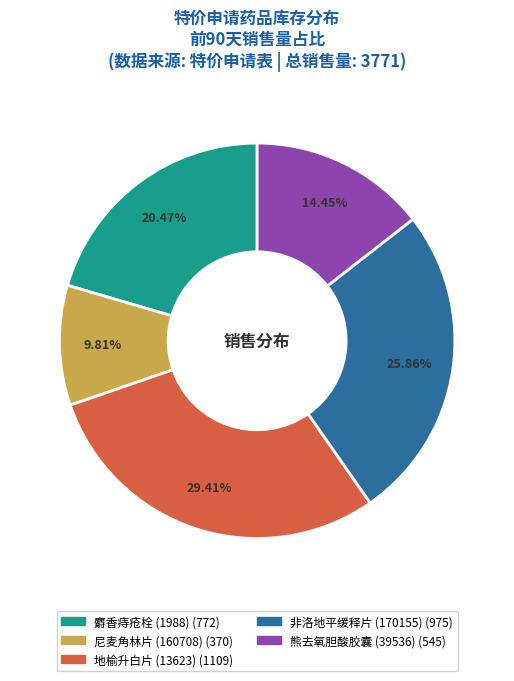

Do 地榆升白片 (13623) and 熊去氧胆酸胶囊 (39536) together represent more than half of the pie?

No